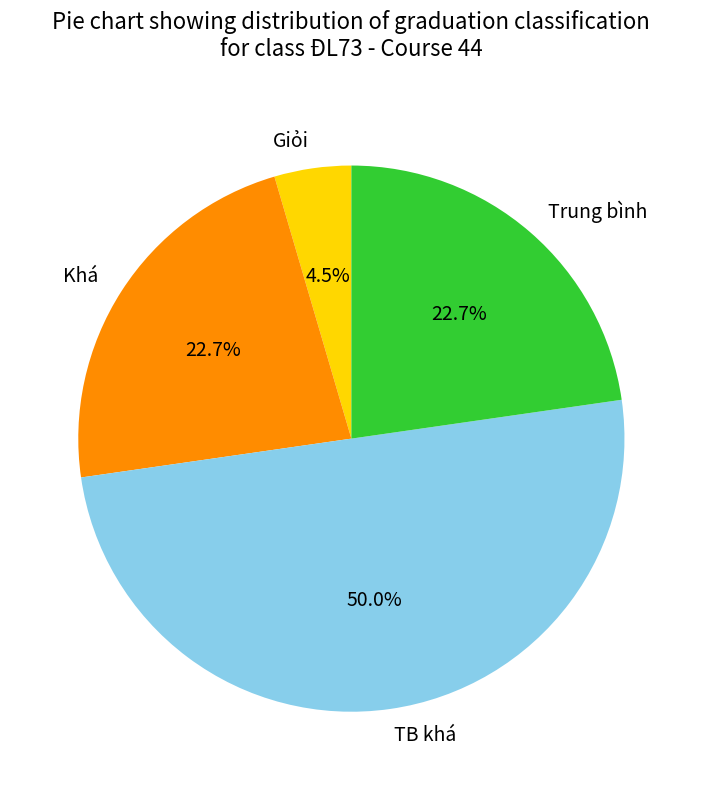

What percentage is NOT represented by Trung bình?

77.3%